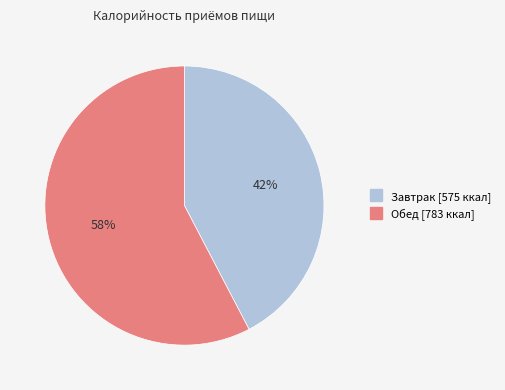

Combined, do Завтрак and Обед account for over 50%?

Yes